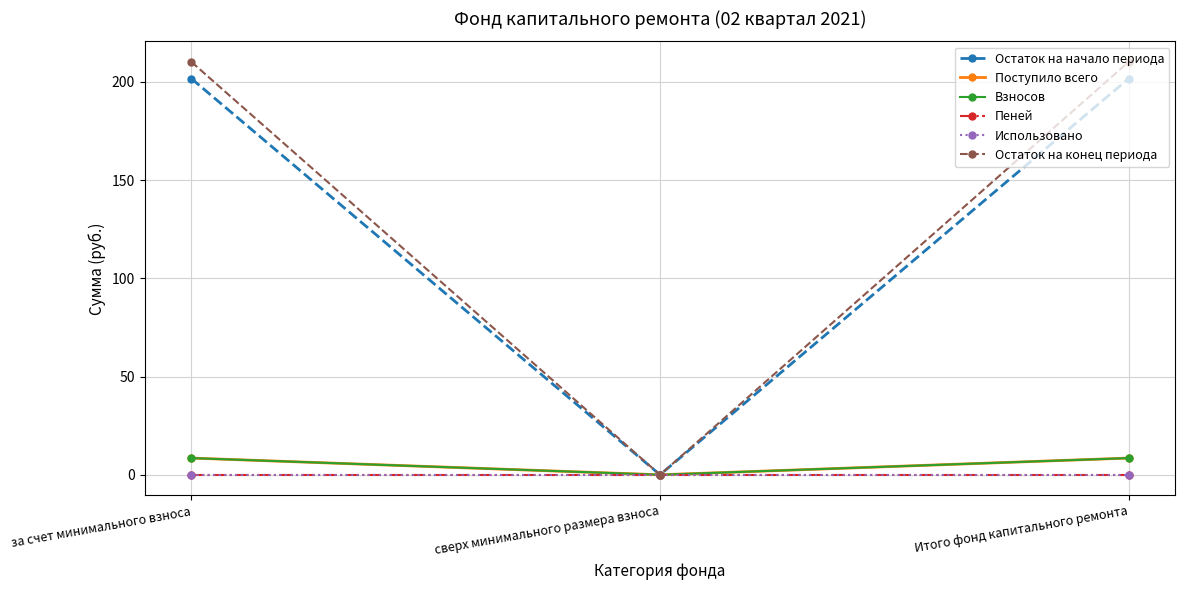

Is the value of Поступило всего at Итого фонд капитального ремонта greater than the value of Использовано at сверх минимального размера взноса?

Yes